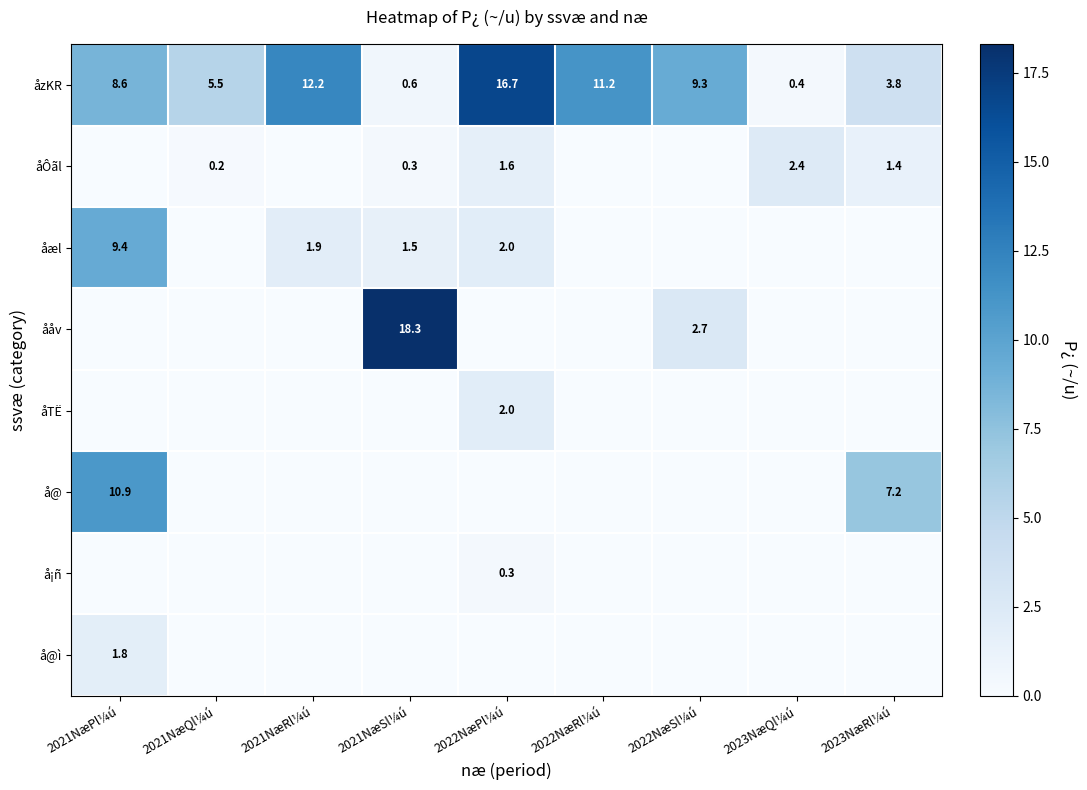

List the labels in order of åzKR value, largest first.

2022NæPl¼ú, 2021NæRl¼ú, 2022NæRl¼ú, 2022NæSl¼ú, 2021NæPl¼ú, 2021NæQl¼ú, 2023NæRl¼ú, 2021NæSl¼ú, 2023NæQl¼ú